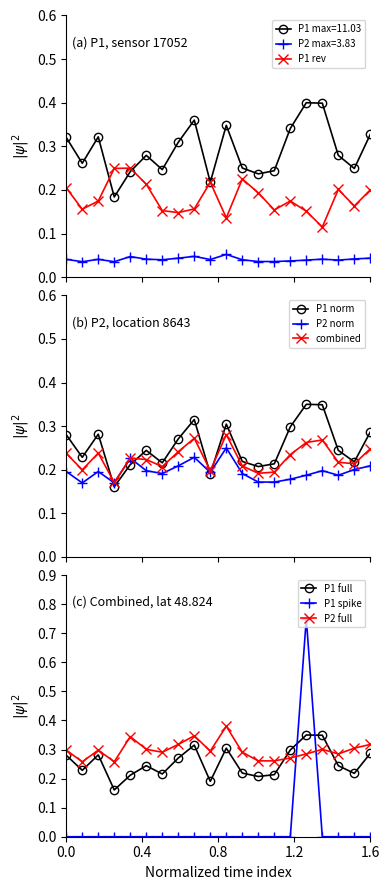

Is it true that P1 equals 0.5 at 00:20?

False